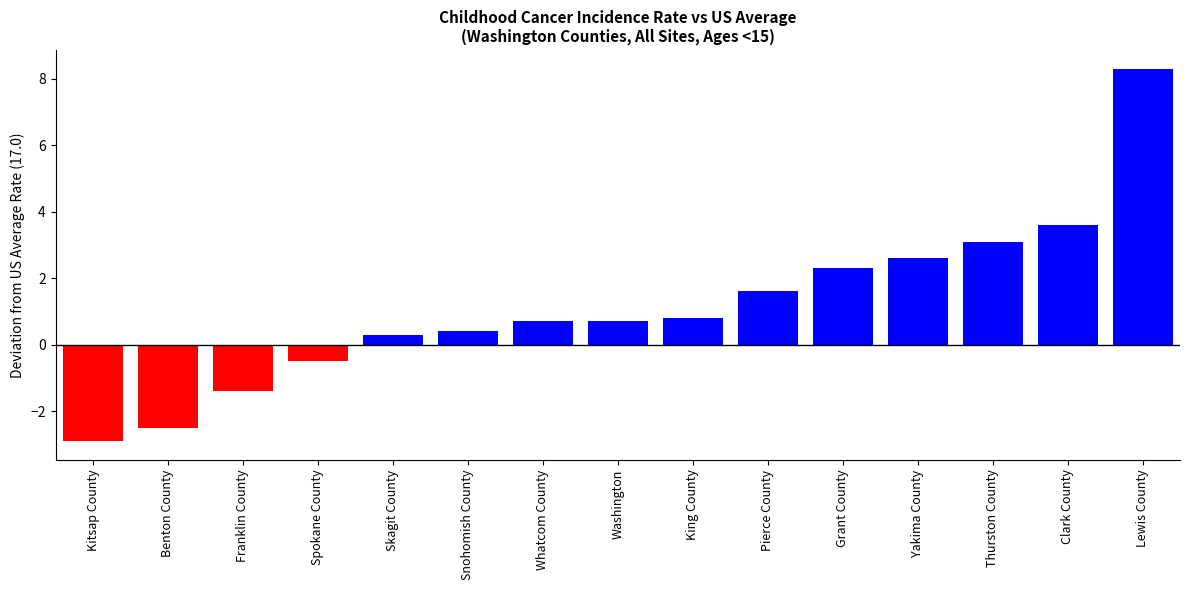

At which label does the data first exceed 0?

Skagit County